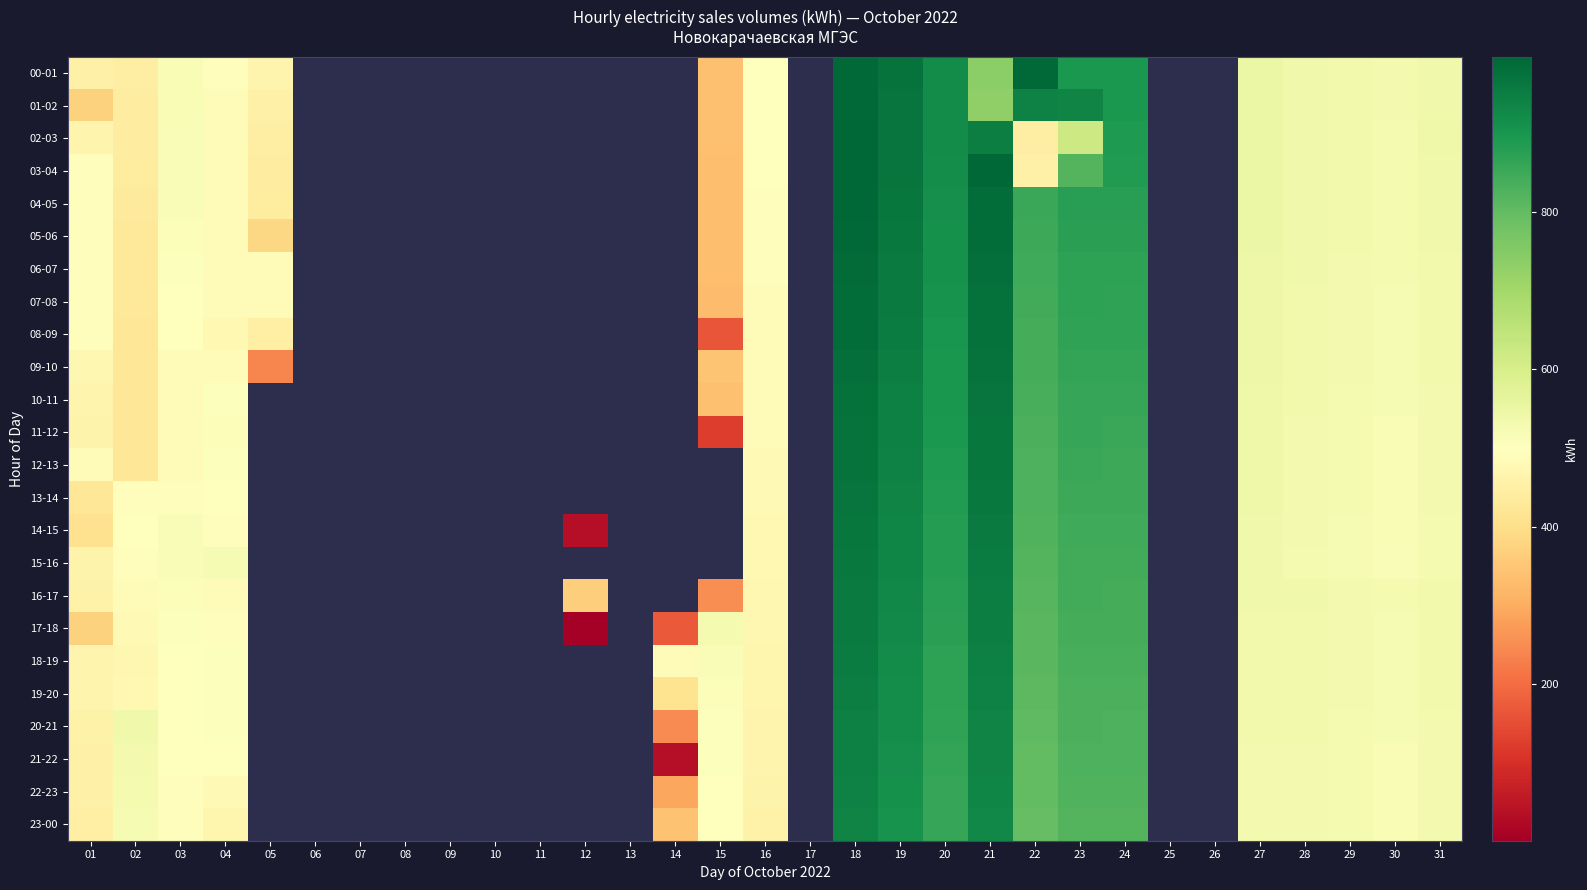

At 05, list the series in order from largest to smallest.

06-07, 07-08, 00-01, 01-02, 08-09, 02-03, 03-04, 04-05, 09-10, 10-11, 11-12, 12-13, 13-14, 14-15, 15-16, 16-17, 17-18, 18-19, 19-20, 20-21, 21-22, 22-23, 23-00, 05-06